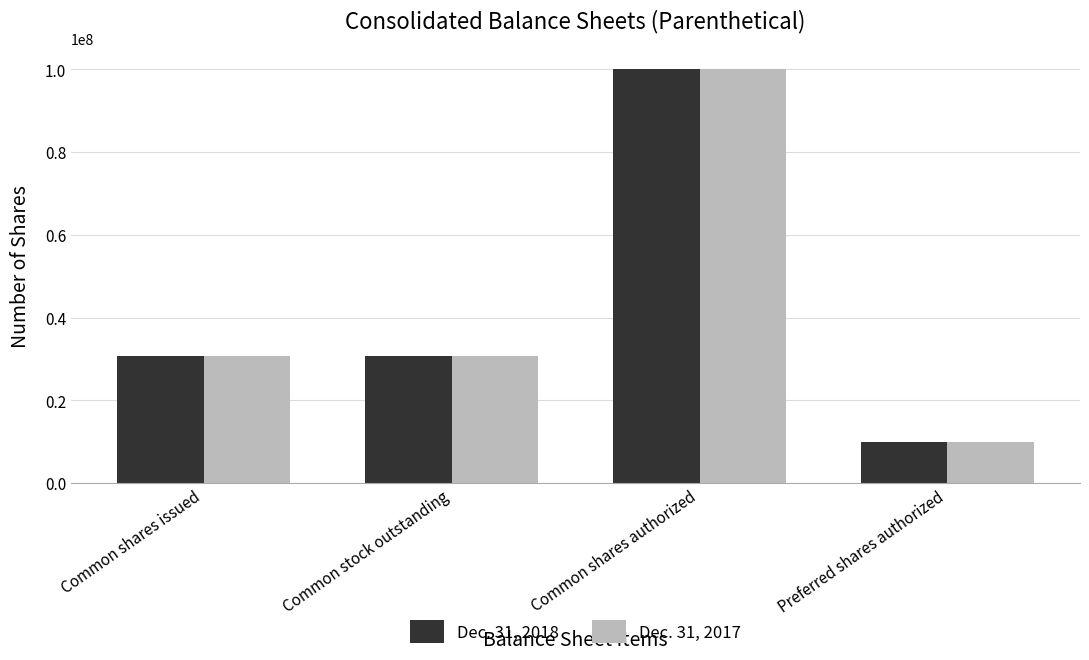

What is the label of the 4th bar from the left?

Preferred shares authorized